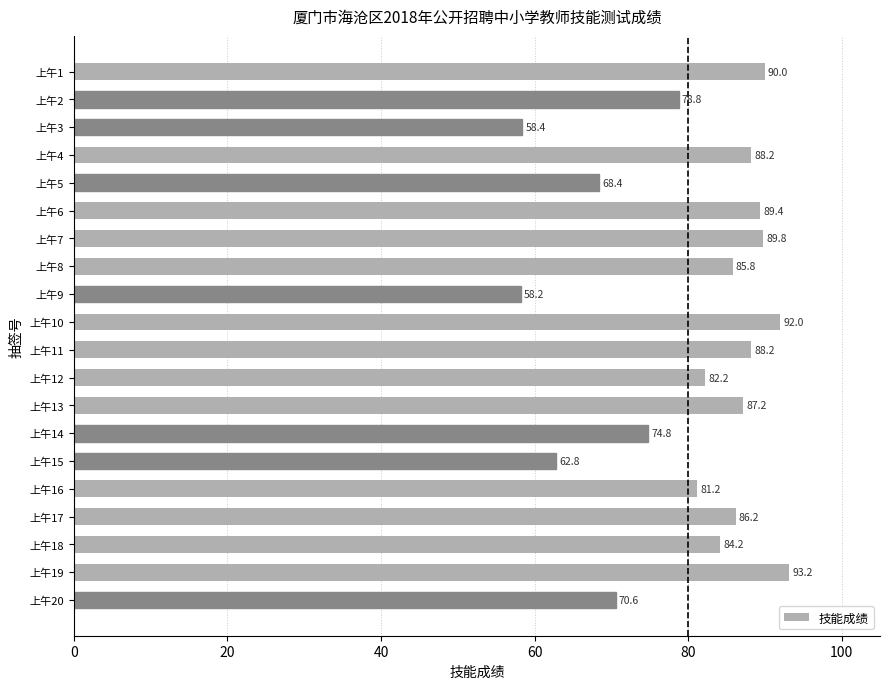

What is the difference between the maximum and minimum values?

35.0